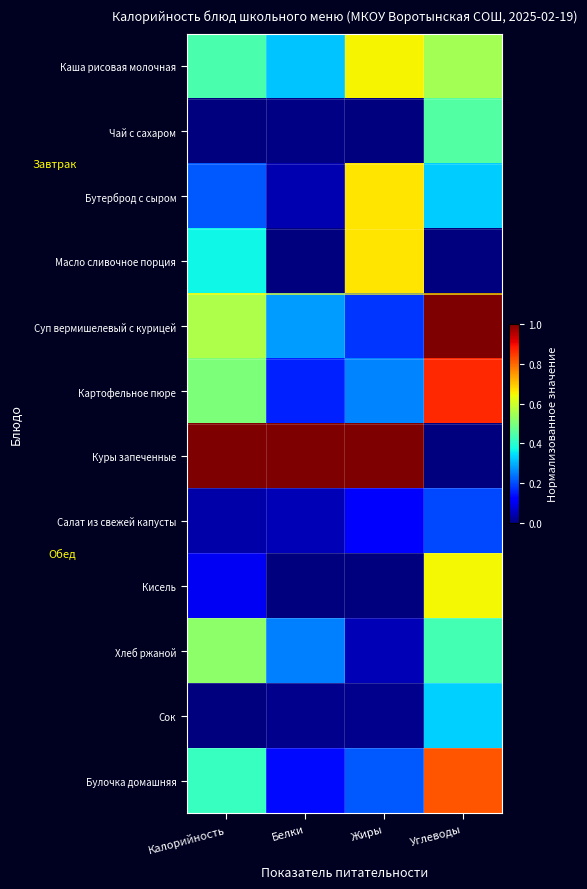

Reading left to right, extract all data points from this chart.

Каша рисовая молочная: Калорийность=0.4	Белки=0.3	Жиры=0.7	Углеводы=0.5
Чай с сахаром: Калорийность=0.0	Белки=0.0	Жиры=0.0	Углеводы=0.5
Бутерброд с сыром: Калорийность=0.2	Белки=0.0	Жиры=0.7	Углеводы=0.3
Масло сливочное порция: Калорийность=0.4	Белки=0.0	Жиры=0.7	Углеводы=0.0
Суп вермишелевый с курицей: Калорийность=0.6	Белки=0.3	Жиры=0.2	Углеводы=1.0
Картофельное пюре: Калорийность=0.5	Белки=0.2	Жиры=0.3	Углеводы=0.9
Куры запеченные: Калорийность=1.0	Белки=1.0	Жиры=1.0	Углеводы=0.0
Салат из свежей капусты: Калорийность=0.0	Белки=0.0	Жиры=0.1	Углеводы=0.2
Кисель: Калорийность=0.1	Белки=0.0	Жиры=0.0	Углеводы=0.6
Хлеб ржаной: Калорийность=0.5	Белки=0.3	Жиры=0.0	Углеводы=0.4
Сок: Калорийность=0.0	Белки=0.0	Жиры=0.0	Углеводы=0.3
Булочка домашняя: Калорийность=0.4	Белки=0.1	Жиры=0.2	Углеводы=0.8